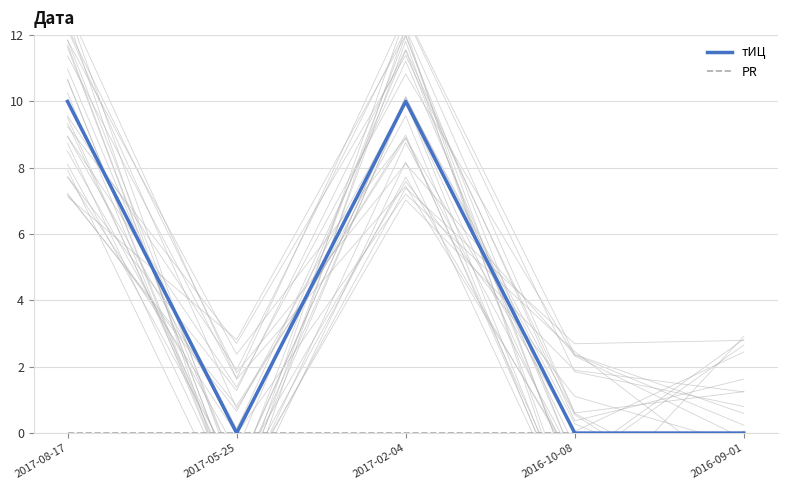

What is the difference between the maximum and minimum values in the тИЦ series?

10